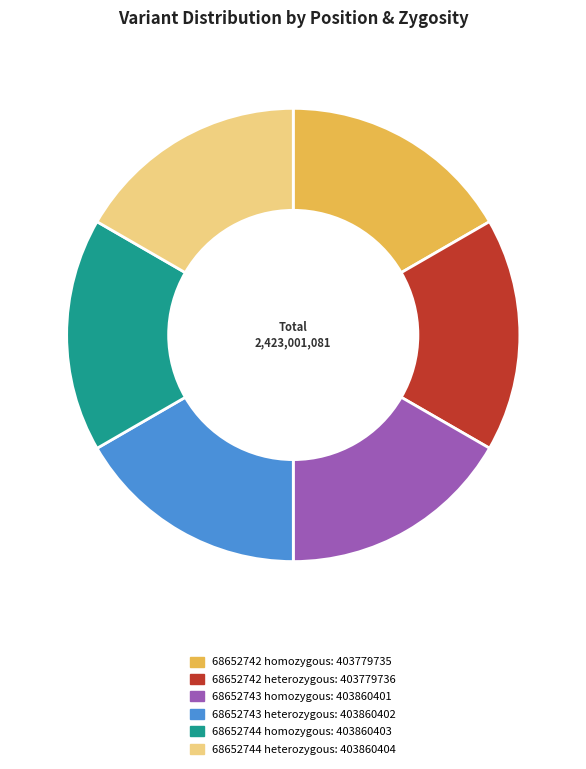

Is there a majority slice in this chart?

No